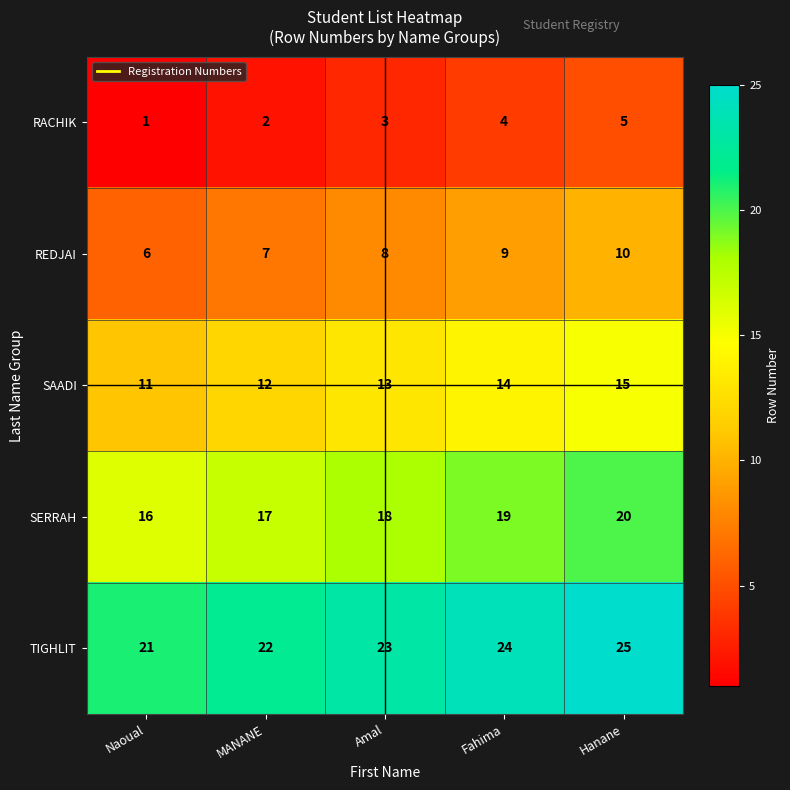

True or false: SERRAH has a value of 26 at Naoual.

False